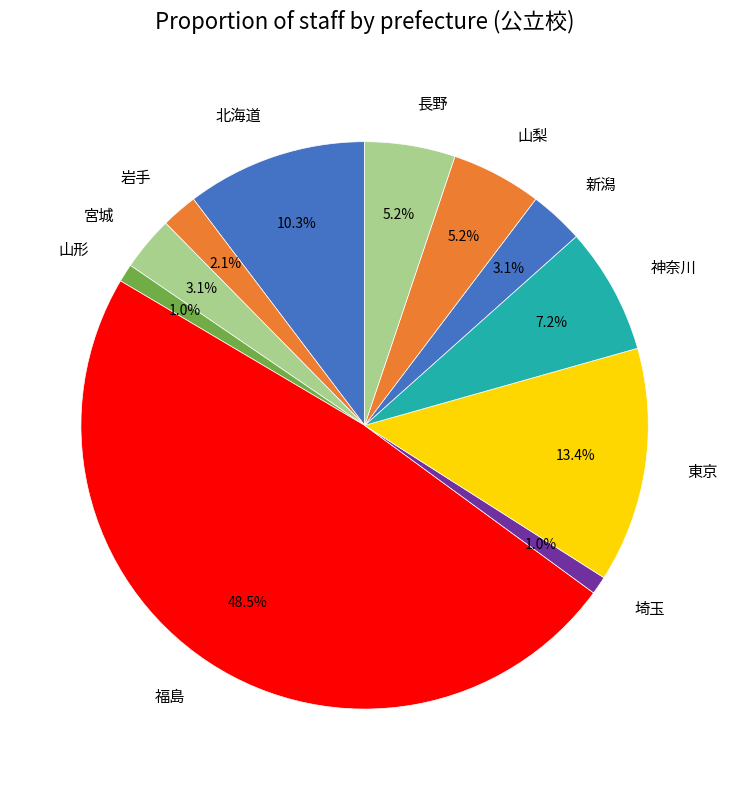

Is there a majority slice in this chart?

No